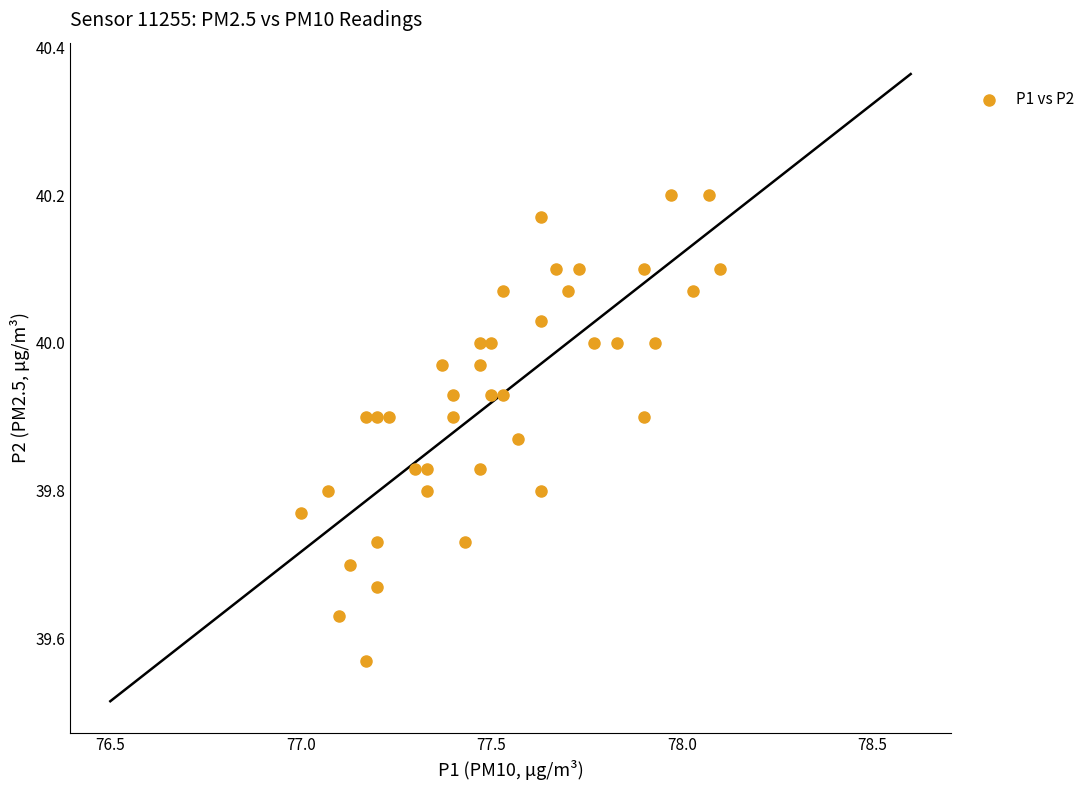

What is the range of Y values (max minus min)?

0.6